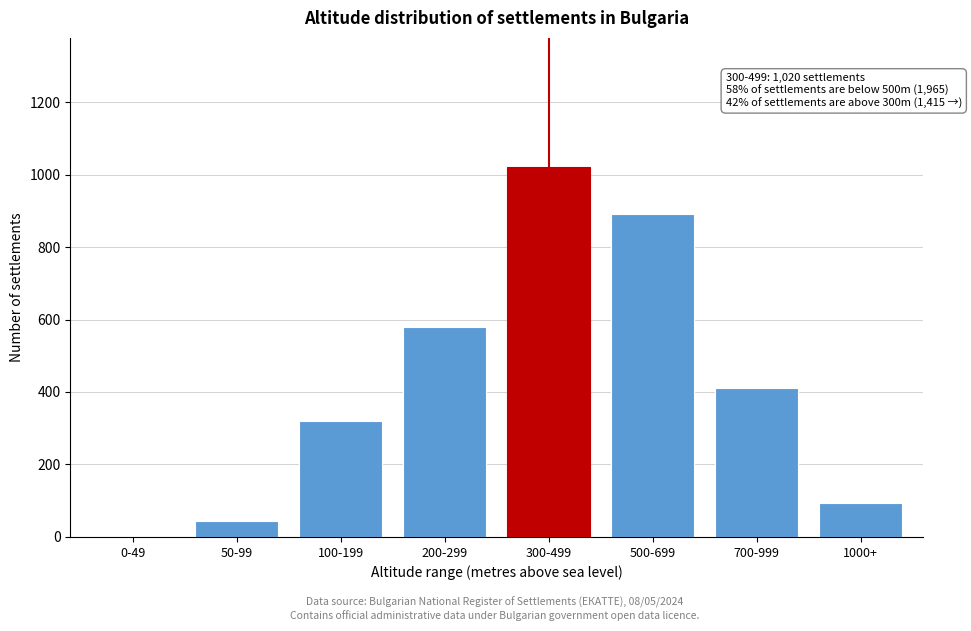

Reading left to right, transcribe all the data shown in this chart.

0-49=0	50-99=45	100-199=320	200-299=580	300-499=1020	500-699=890	700-999=410	1000+=95